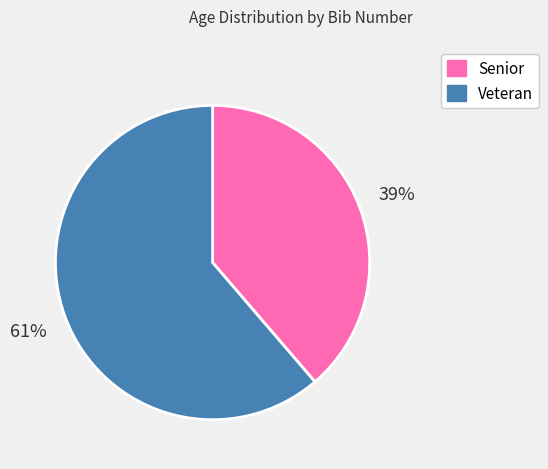

How many segments does this pie chart have?

2